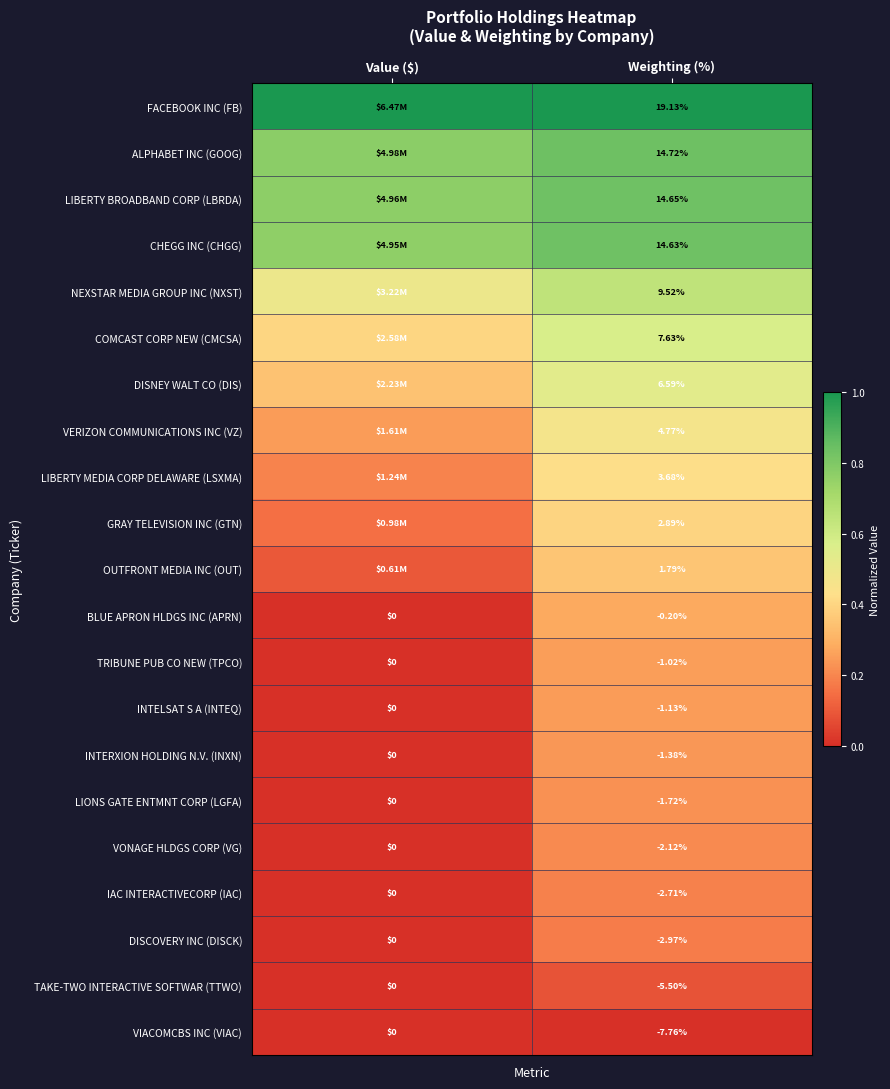

The value of VIACOMCBS INC (VIAC) at Value ($) is 0.0. True or false?

True